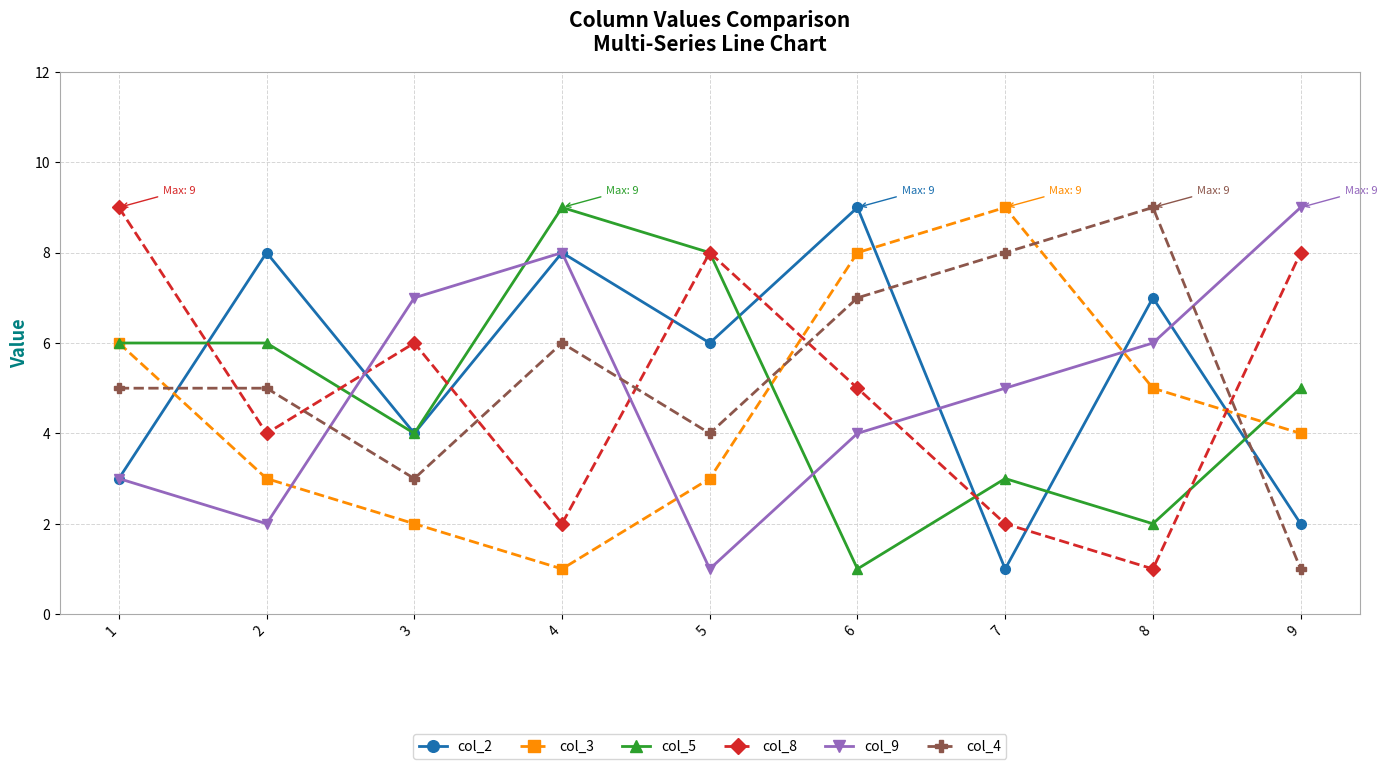

Reading left to right, what are all the values shown in this chart?

col_2: 3	8	4	8	6	9	1	7	2
col_3: 6	3	2	1	3	8	9	5	4
col_5: 6	6	4	9	8	1	3	2	5
col_8: 9	4	6	2	8	5	2	1	8
col_9: 3	2	7	8	1	4	5	6	9
col_4: 5	5	3	6	4	7	8	9	1